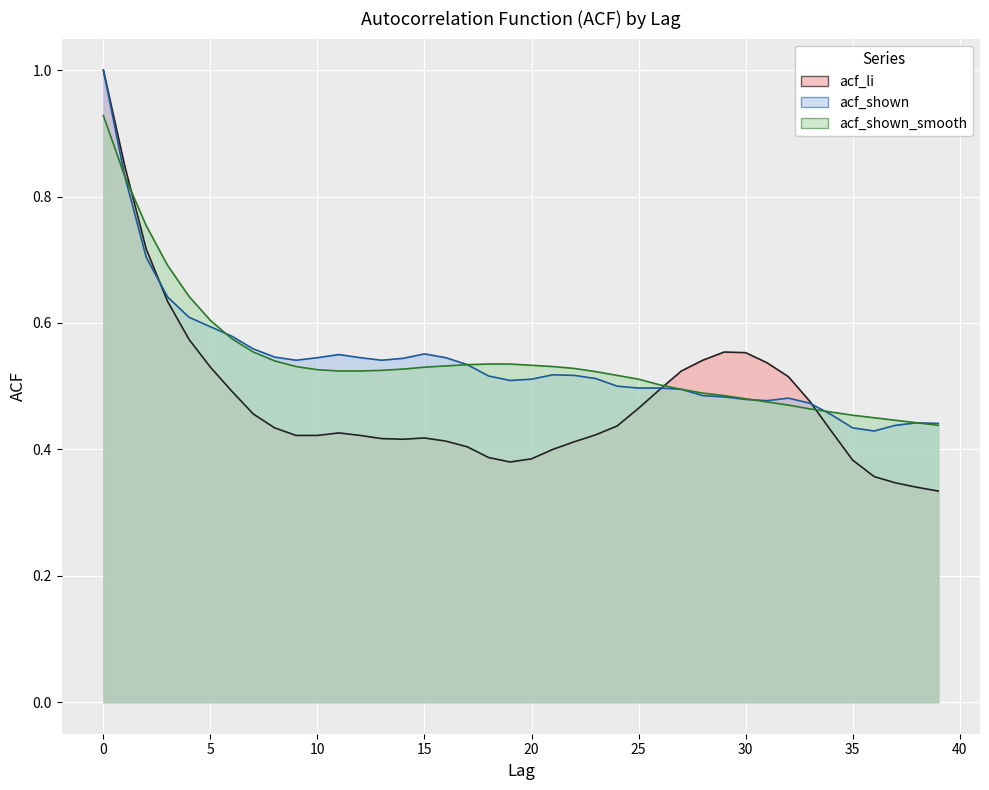

What is the sum of the acf_li values at 32 and 24?

1.0